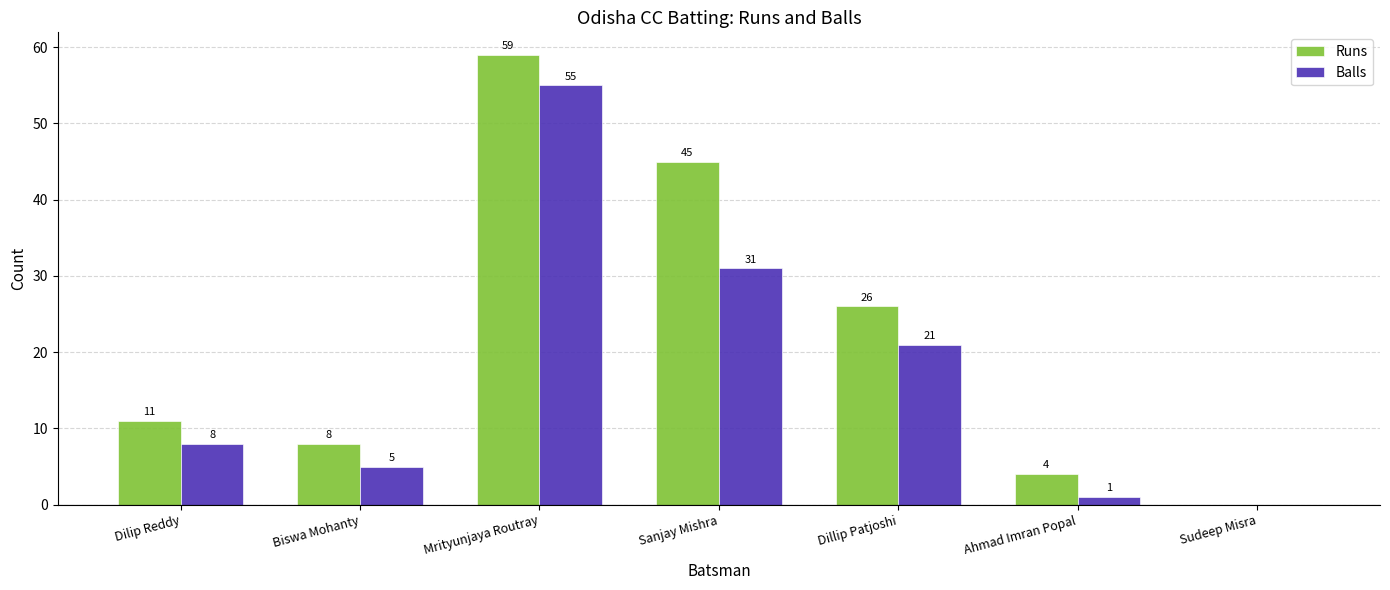

What are all the series names shown in the legend?

Runs, Balls